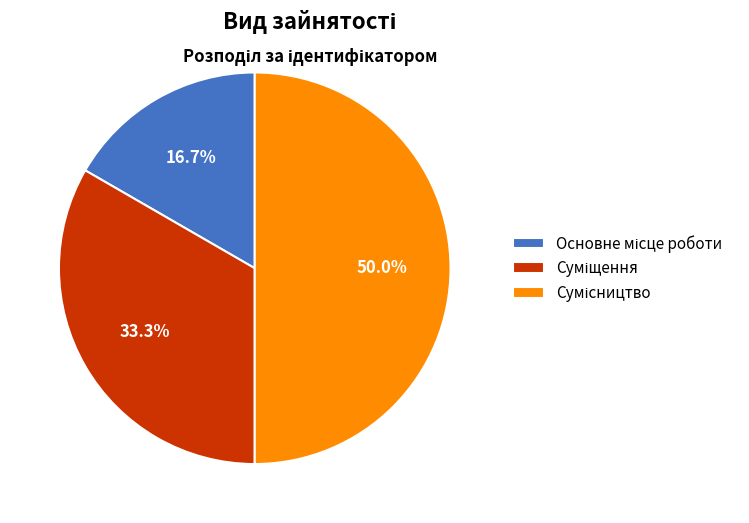

What percentage is NOT represented by Сумісництво?

50.0%